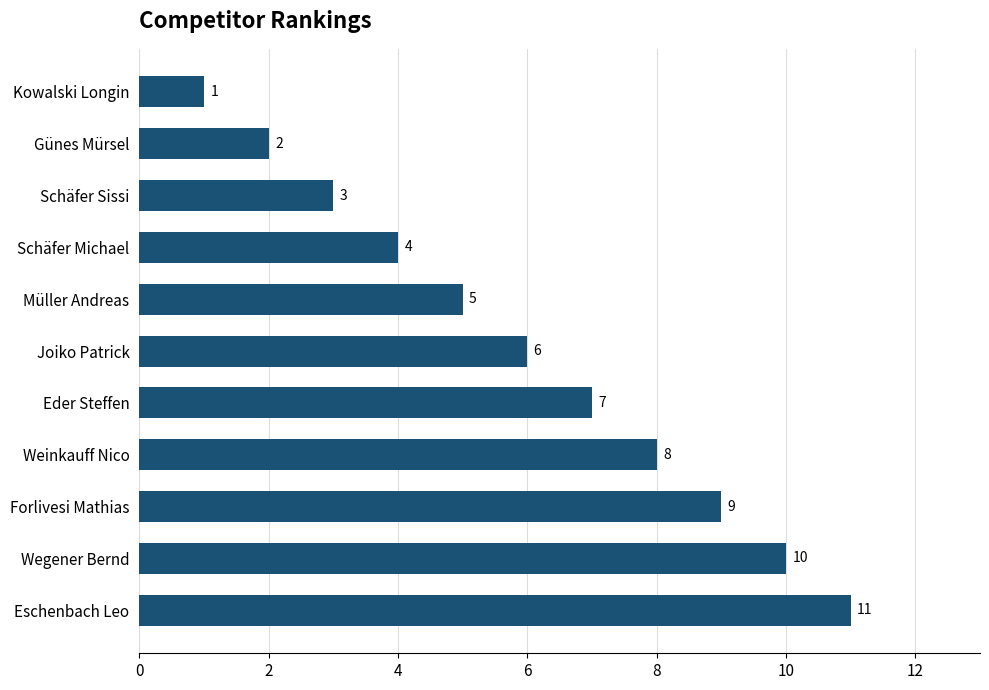

Reading top to bottom, extract all data points from this chart.

Kowalski Longin=1	Günes Mürsel=2	Schäfer Sissi=3	Schäfer Michael=4	Müller Andreas=5	Joiko Patrick=6	Eder Steffen=7	Weinkauff Nico=8	Forlivesi Mathias=9	Wegener Bernd=10	Eschenbach Leo=11